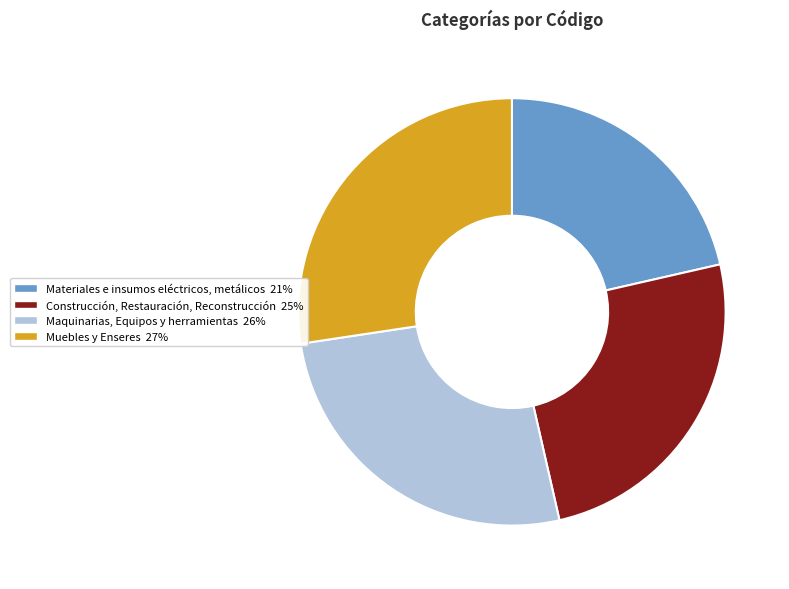

Is there a majority slice in this chart?

No